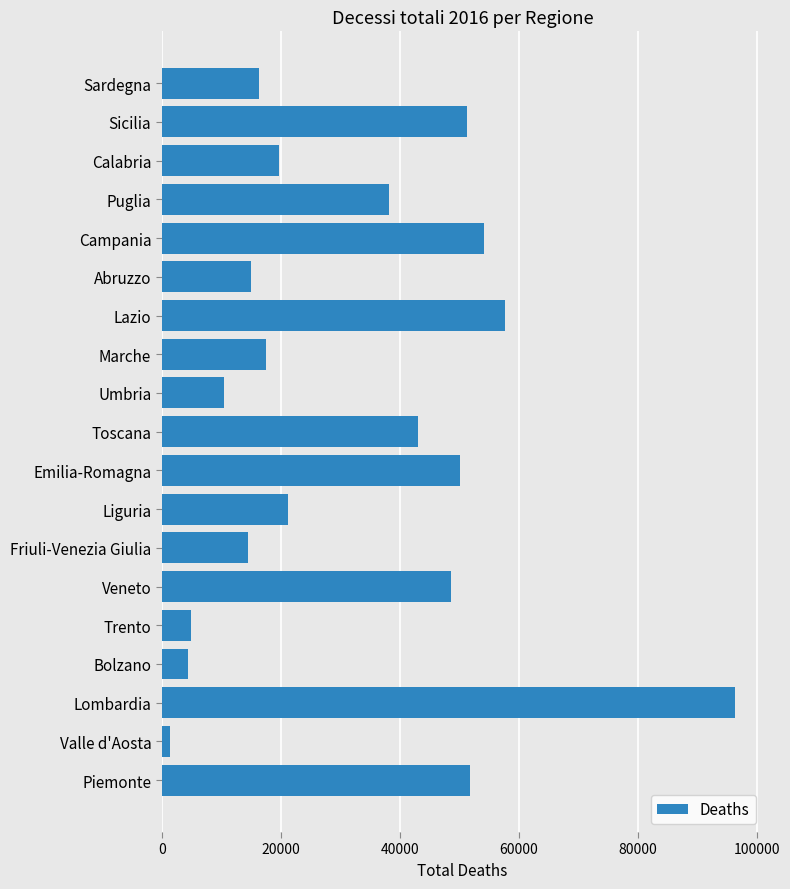

What is the sum of the values at Liguria and Abruzzo?

36355